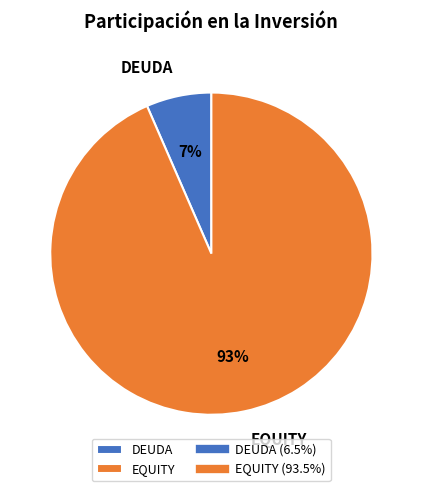

To the nearest percent, what is the average slice percentage?

50%